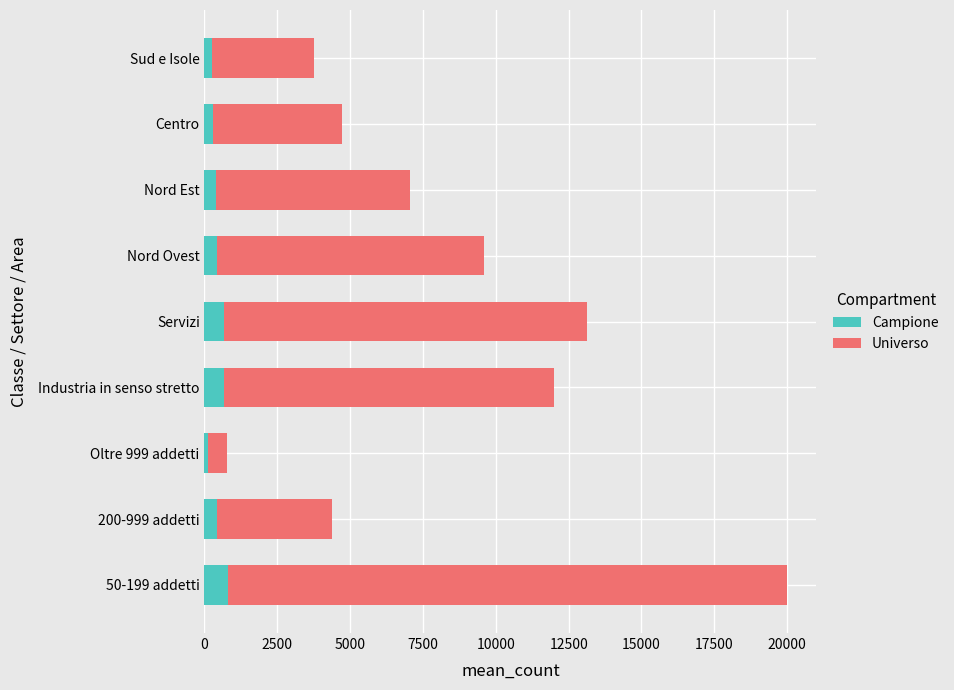

How many series are shown in this chart?

2